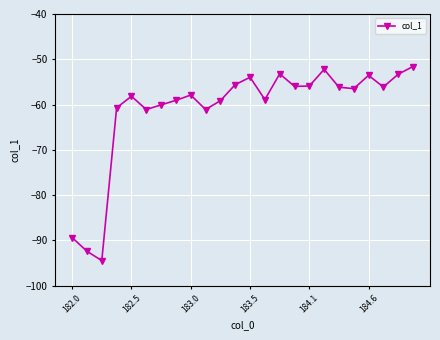

What is the difference between the second highest and second lowest values?

40.2